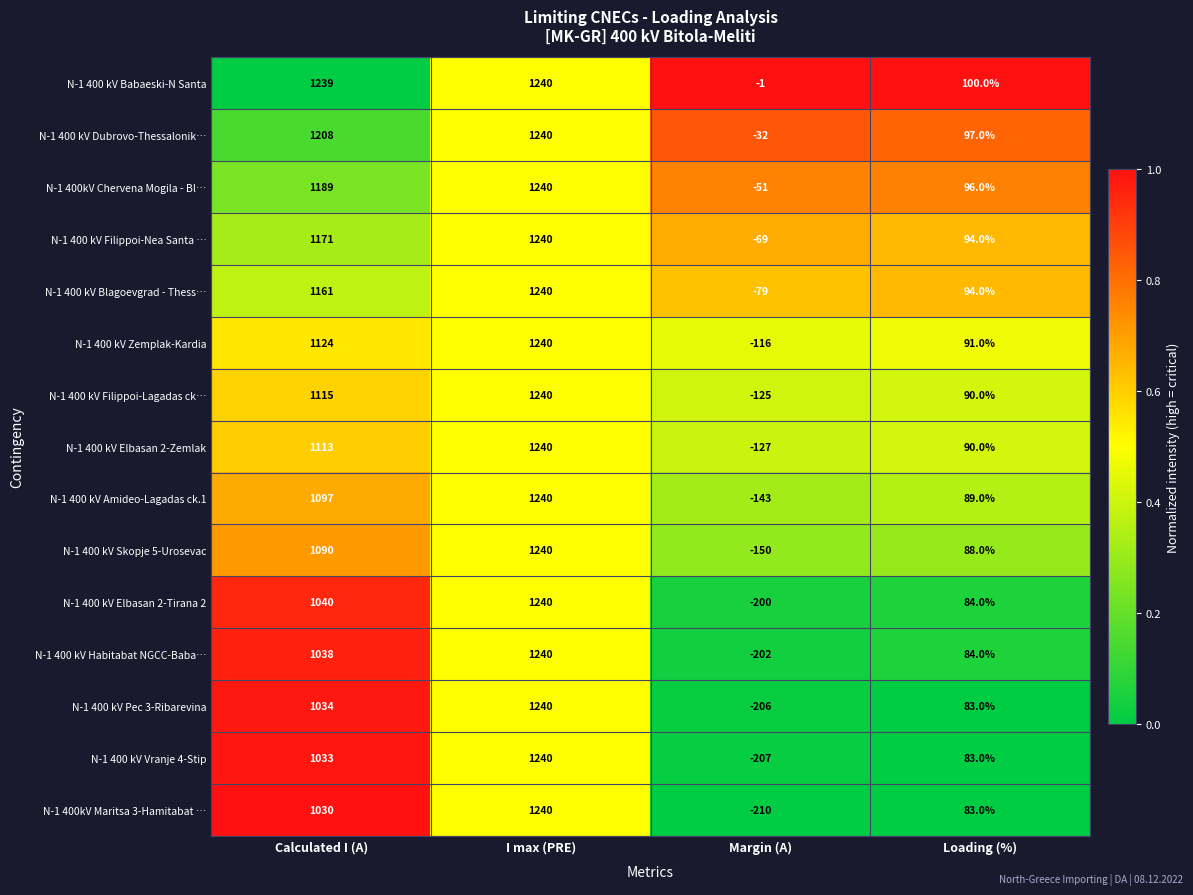

At which category is the sum across all series the highest?

I max (PRE)